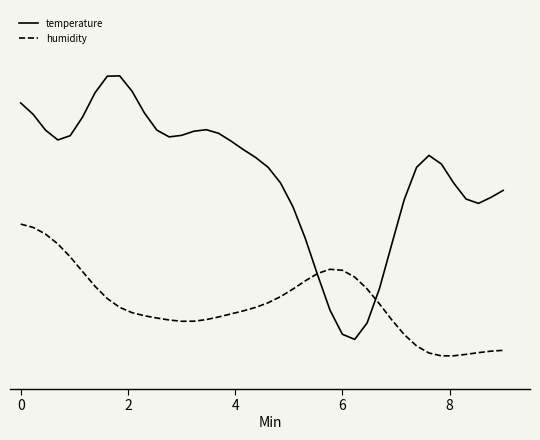

Does the chart display data point markers on the line(s)?

No